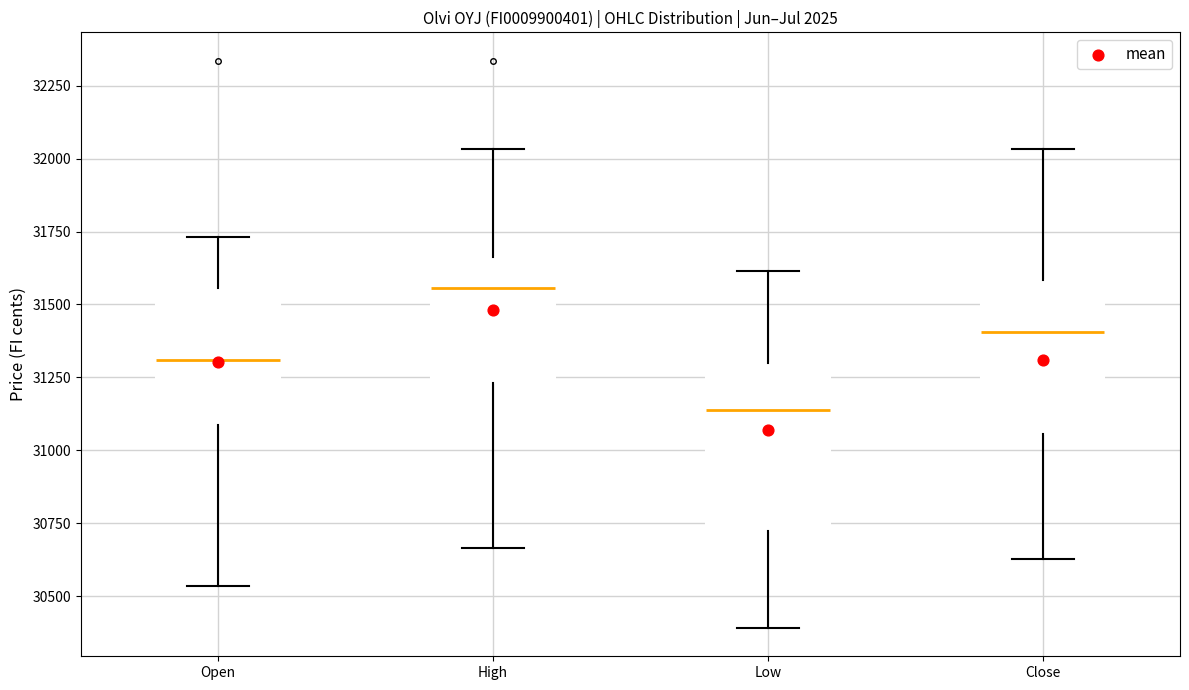

Where is the upper edge of the box for High on the y-axis? The values are not printed on the chart, so give them approximately, as read against the axis.

31650